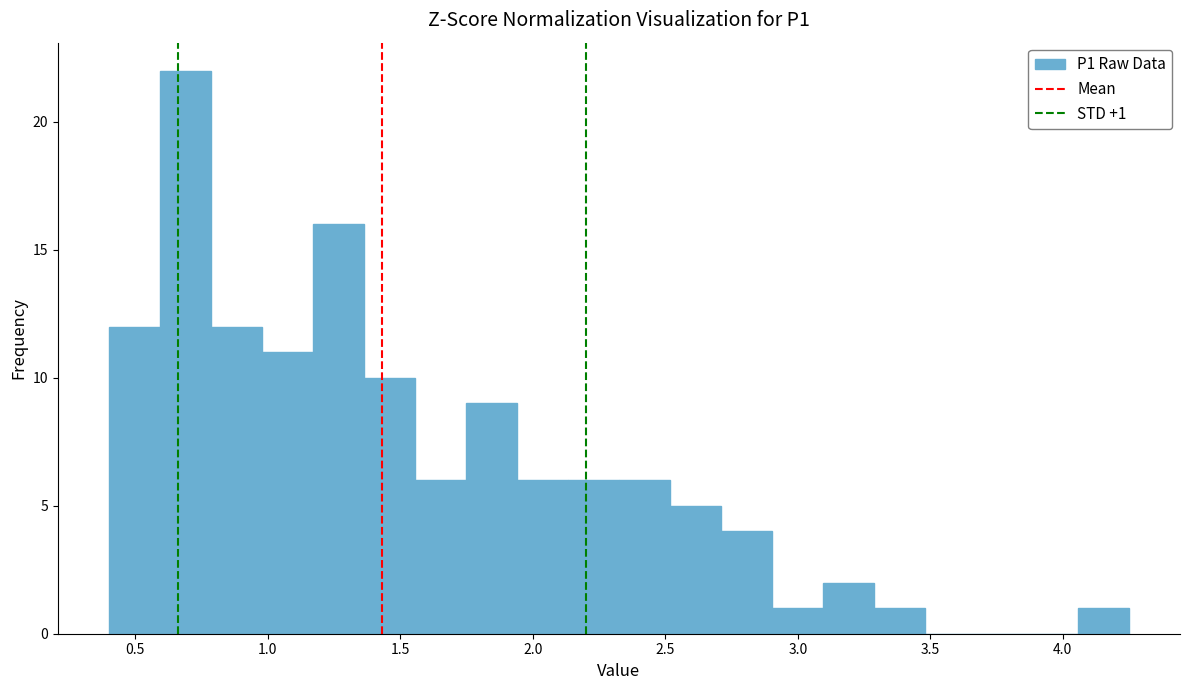

Around what value on the x-axis is the tallest bar? Give the approximate position of its centre, as read against the axis.

0.70